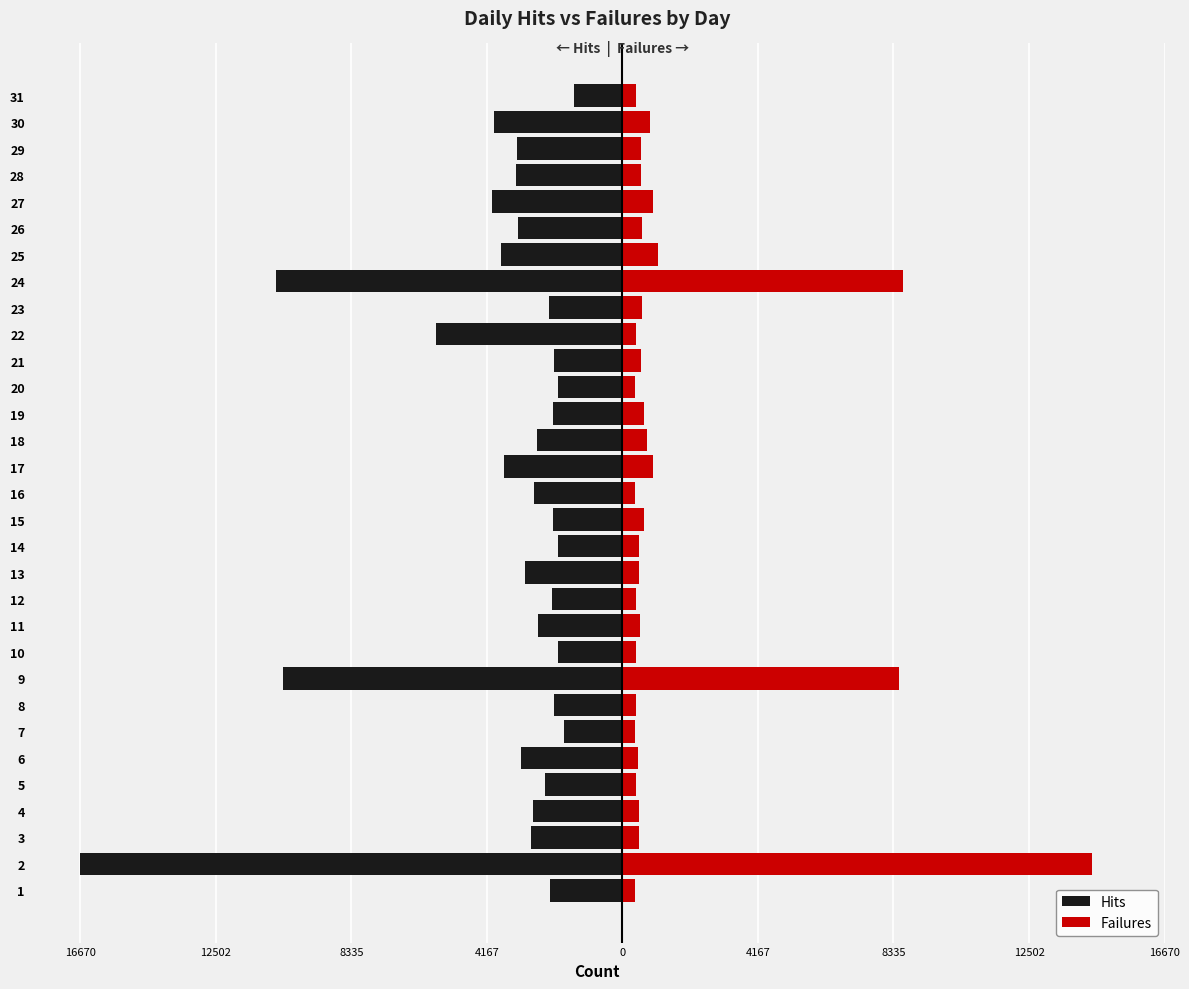

The value of Failures at 22 is 735. True or false?

False